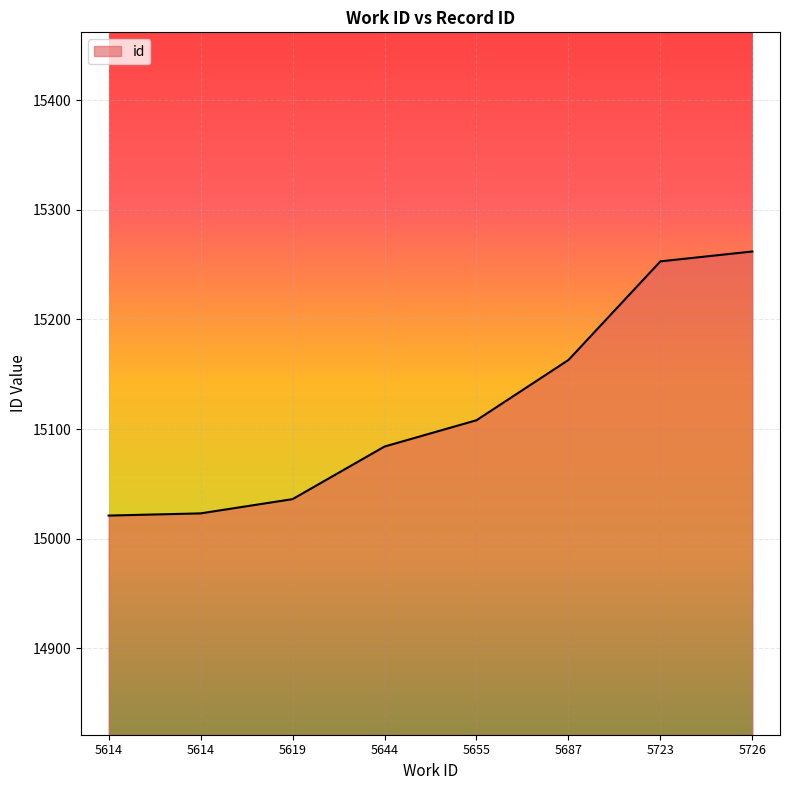

How many distinct data groups are displayed?

1